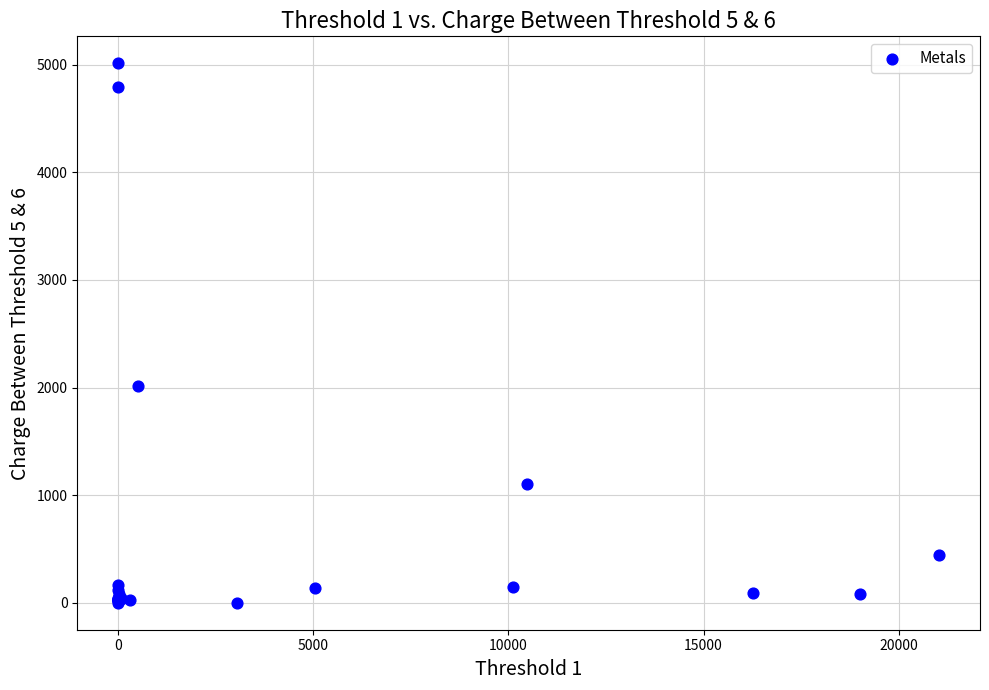

What Y value in the scatter plot is closest to 2506?

2014.0